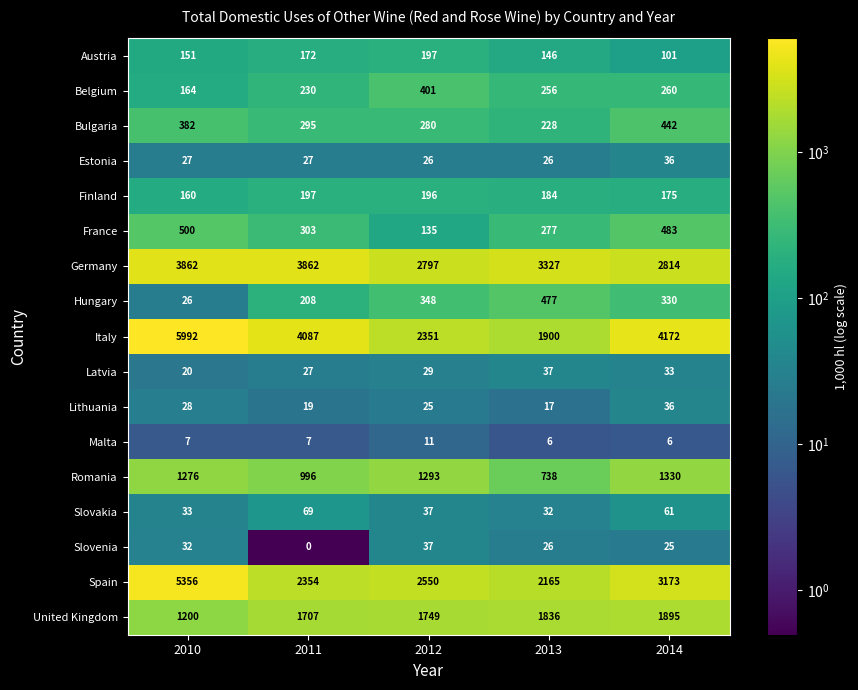

At how many categories does at least one series exceed 4805?

1